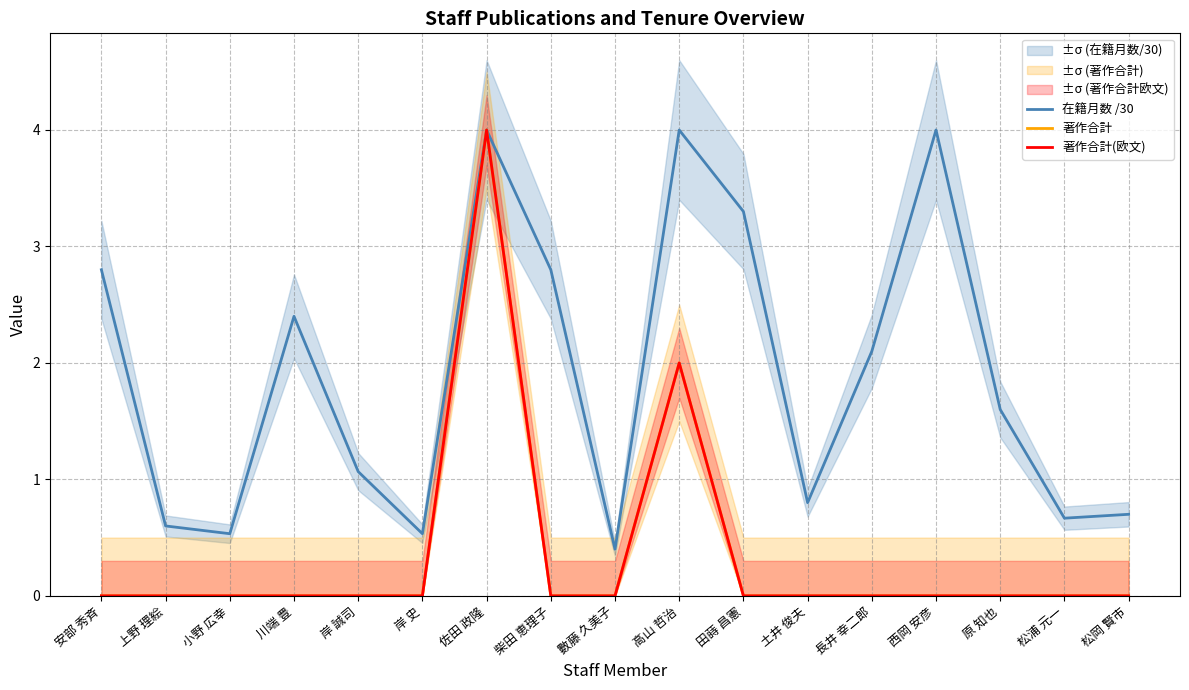

Which series changed the most between 上野 理絵 and 長井 幸二郎?

在籍月数 /30